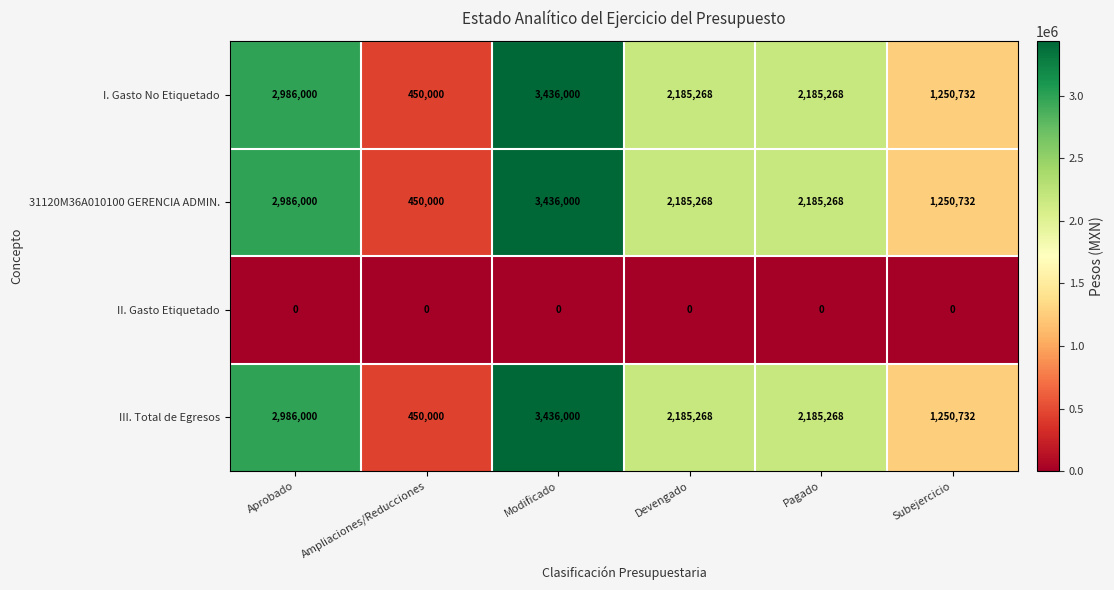

Reading right to left, what are all the values shown in this chart?

I. Gasto No Etiquetado: 1250732	2185268	2185268	3436000	450000	2986000
31120M36A010100 GERENCIA ADMIN.: 1250732	2185268	2185268	3436000	450000	2986000
II. Gasto Etiquetado: 0	0	0	0	0	0
III. Total de Egresos: 1250732	2185268	2185268	3436000	450000	2986000